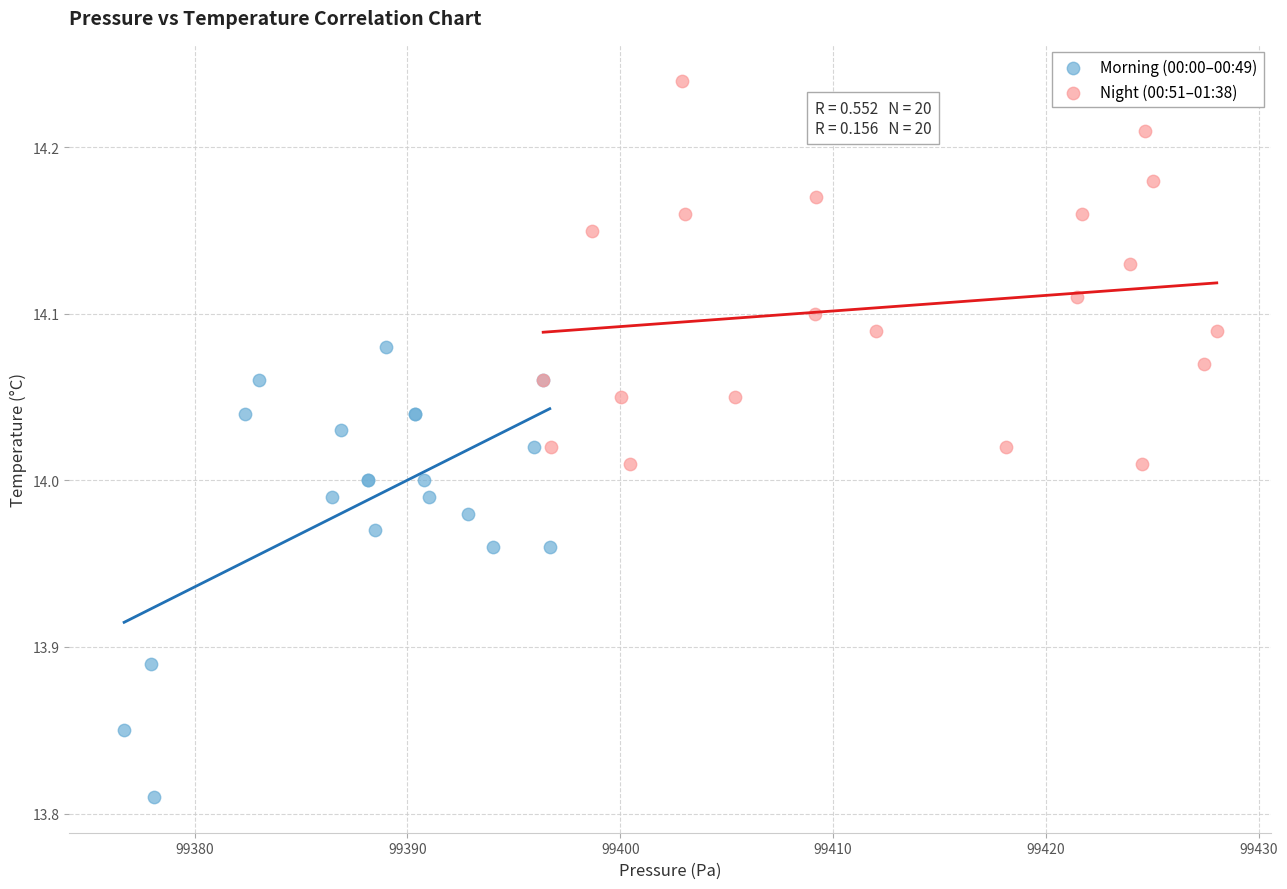

Which series contains the highest Y value?

Night (00:51–01:38)